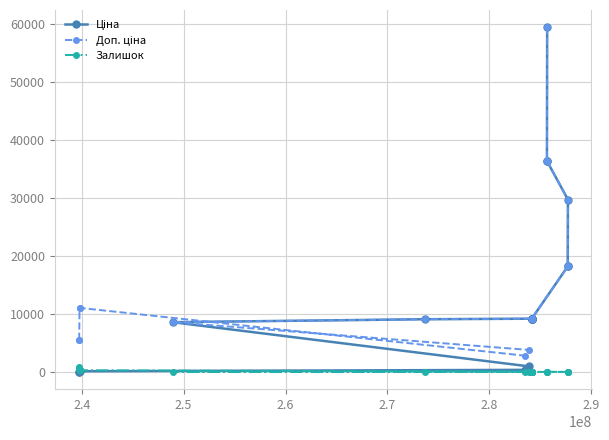

At how many categories does at least one series exceed 28081?

4